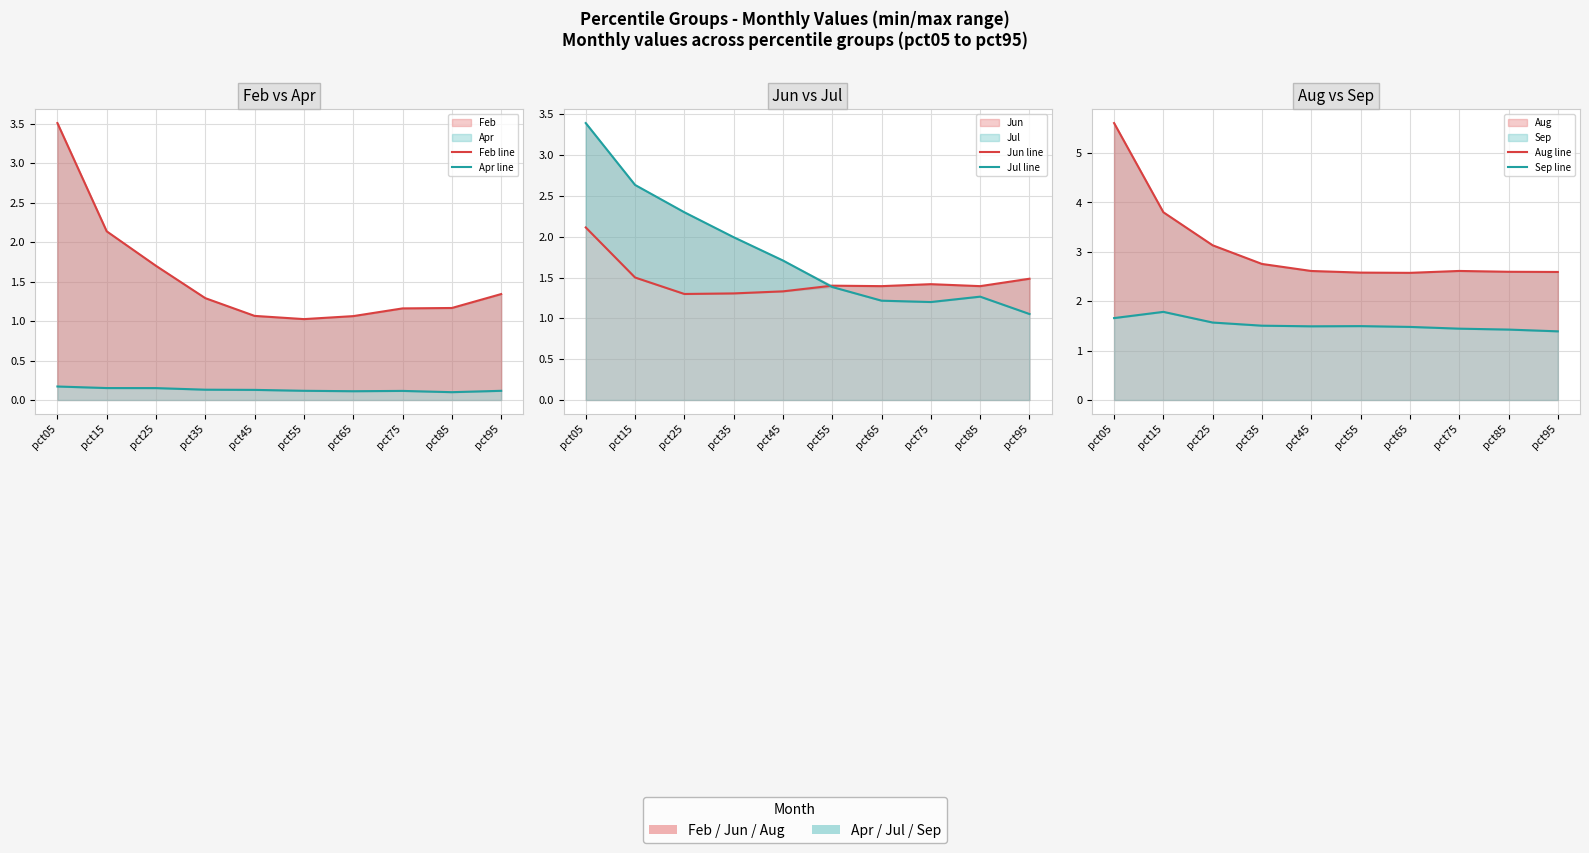

Does the chart display data point markers on the line(s)?

No